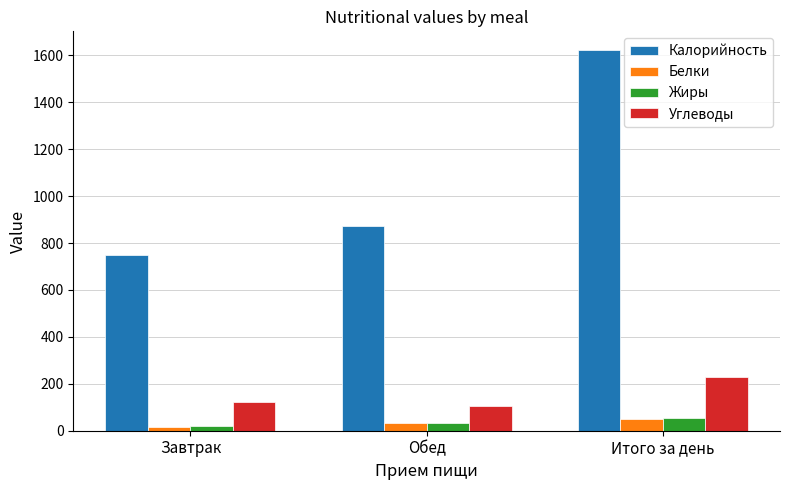

How many categories are shown in the chart?

3